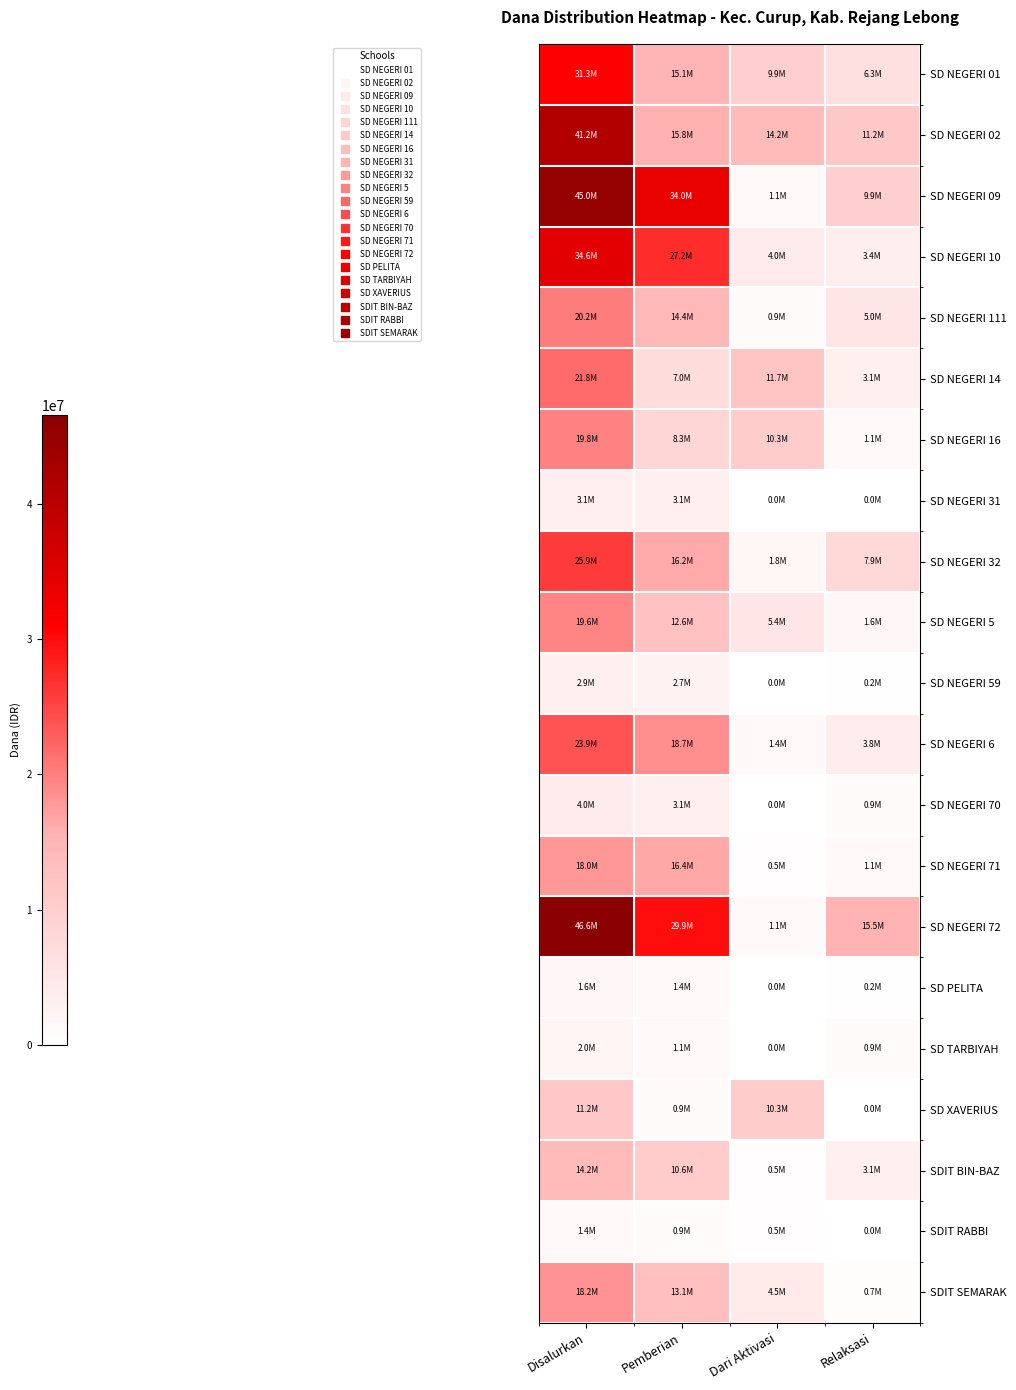

Which series has the largest range (max minus min)?

SD NEGERI 72